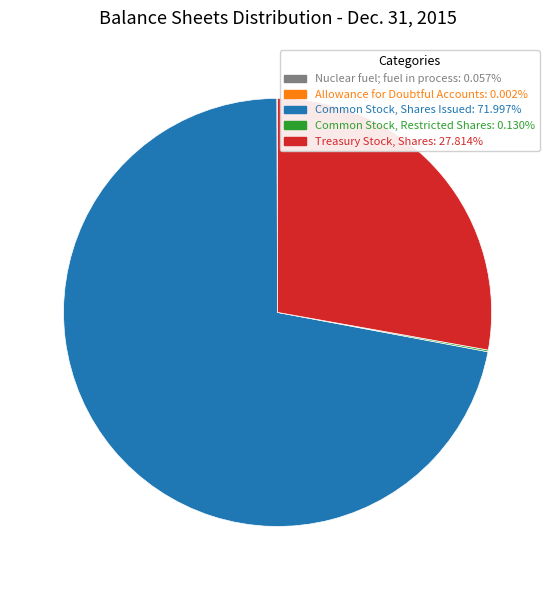

True or false: Common Stock, Shares Issued accounts for 79% of the total.

False